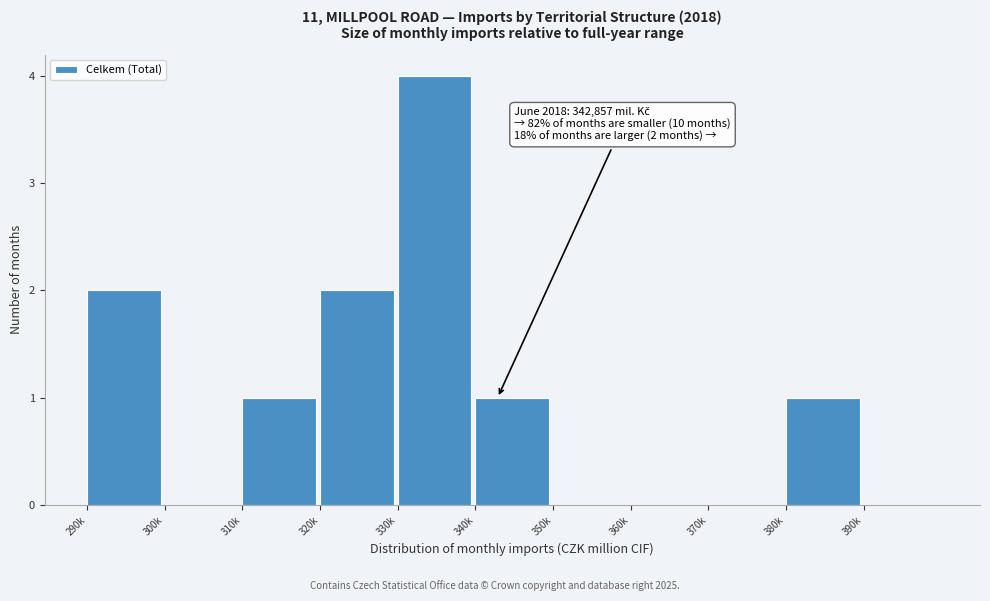

Reading left to right, transcribe all the data shown in this chart.

290k=2	300k=0	310k=1	320k=2	330k=4	340k=1	350k=0	360k=0	370k=0	380k=1	390k=0